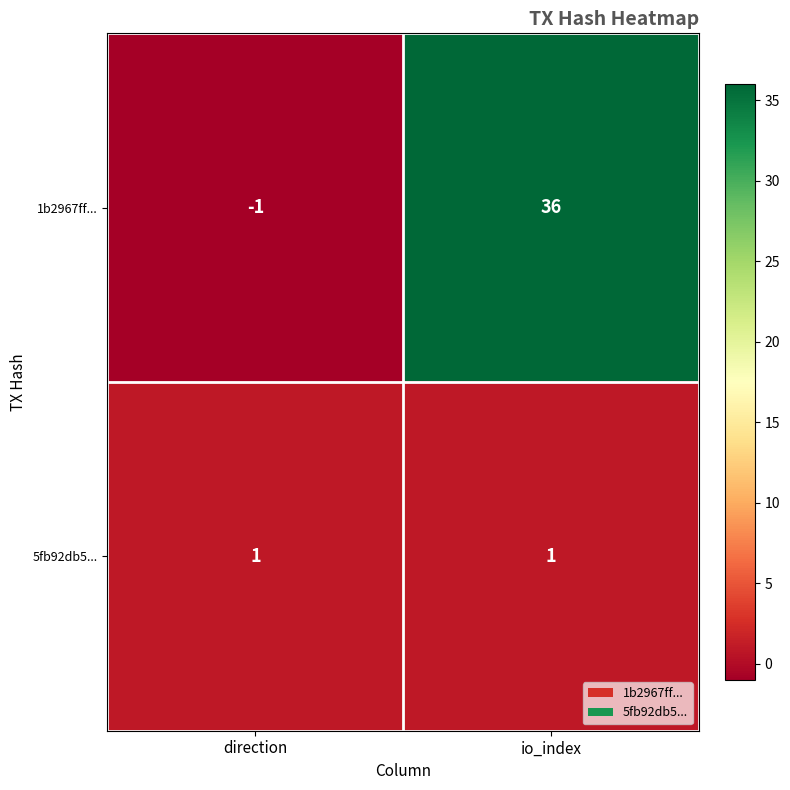

Which series has the widest spread of values?

1b2967ff...